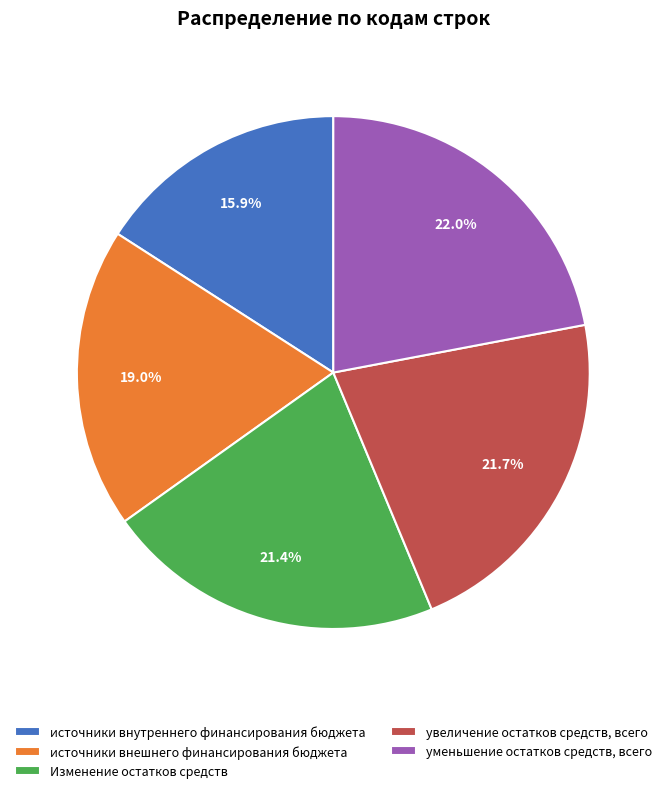

How many segments does this pie chart have?

5